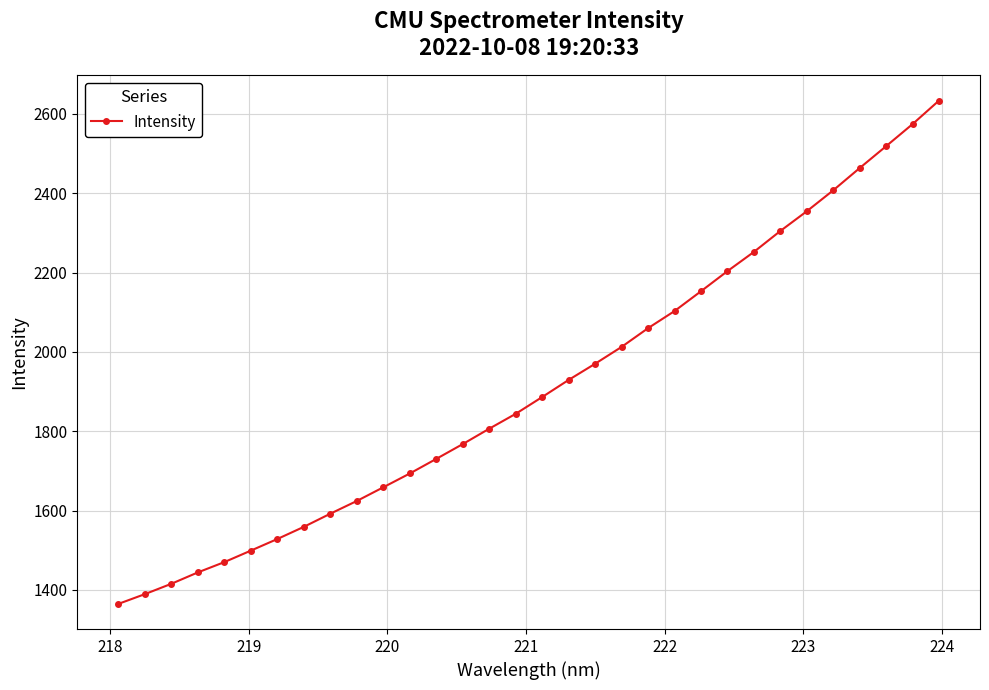

How many lines are shown in the chart?

1